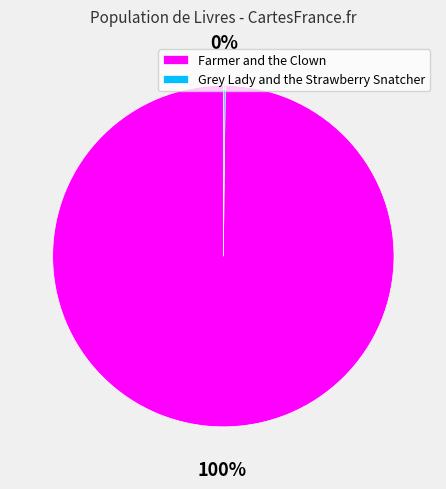

What is the majority slice?

Farmer and the Clown